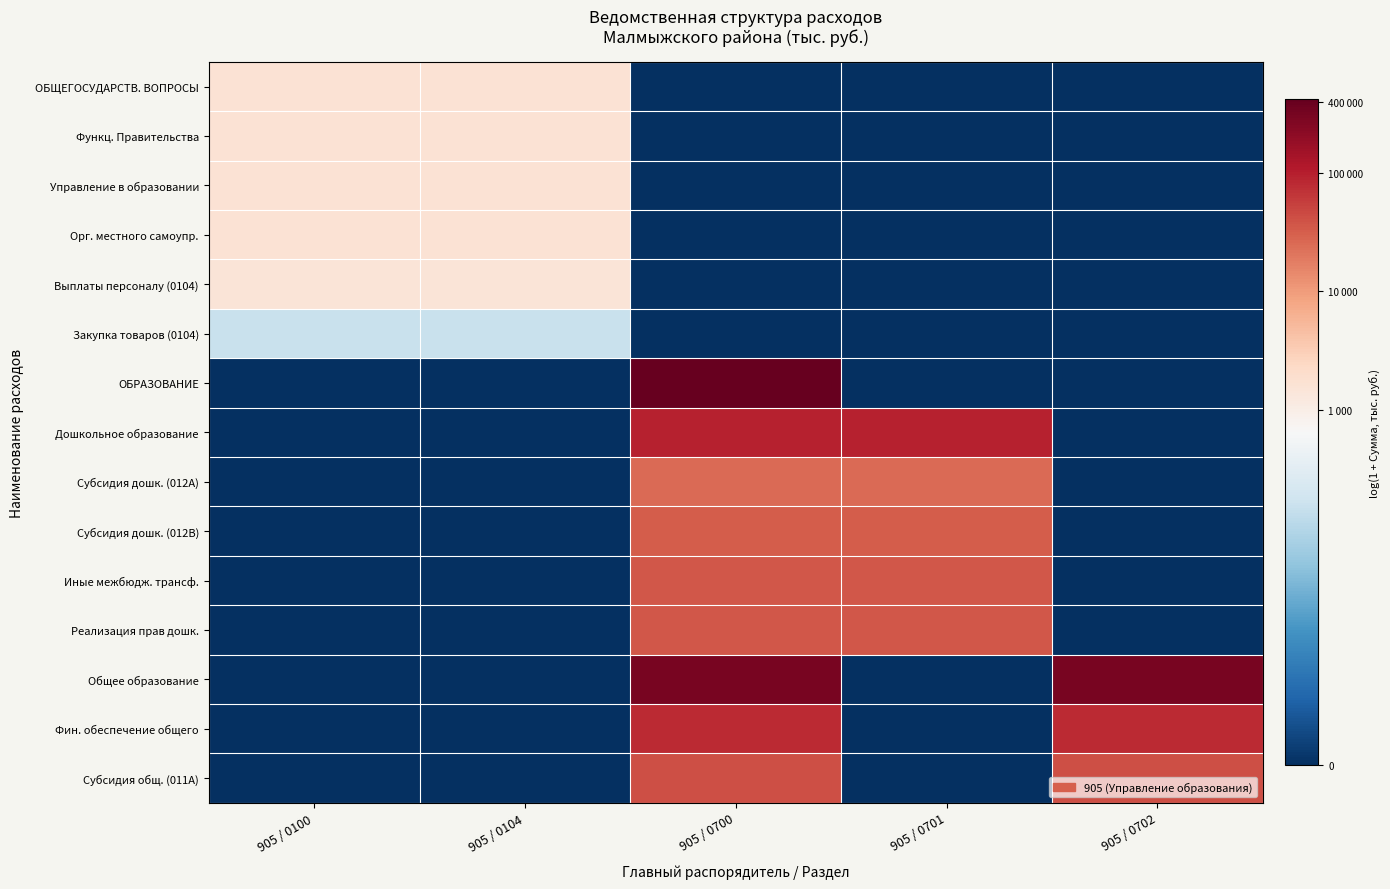

What is the total value across all series at 905 / 0700?

100.5